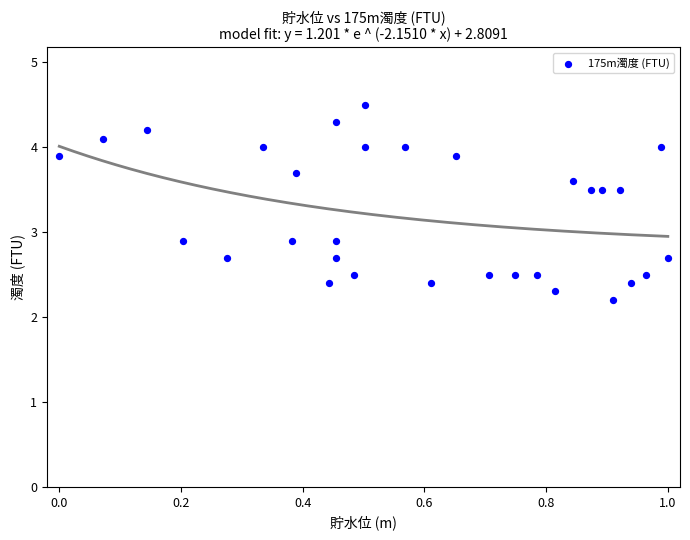

What is the range of X values (max minus min)?

1.0